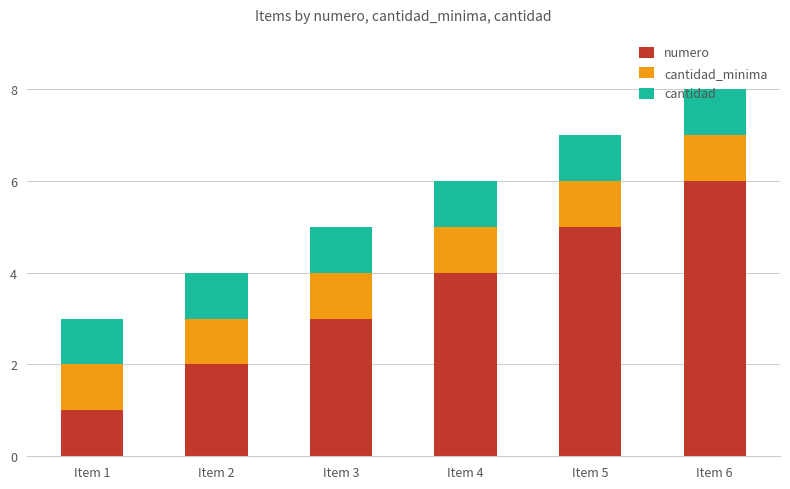

What is the difference between the second highest and second lowest values in the numero series?

3